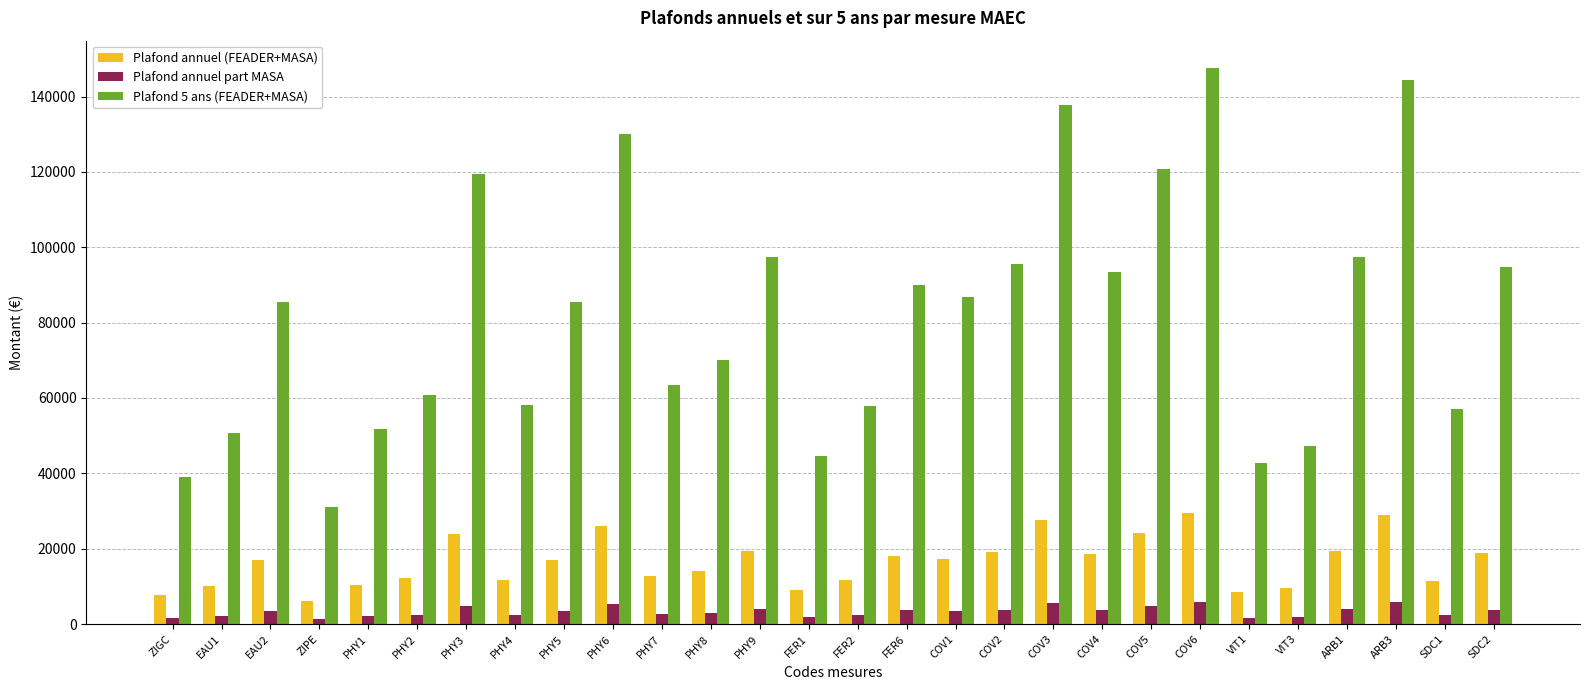

What is the lowest value of the Plafond 5 ans (FEADER+MASA) series?

31050